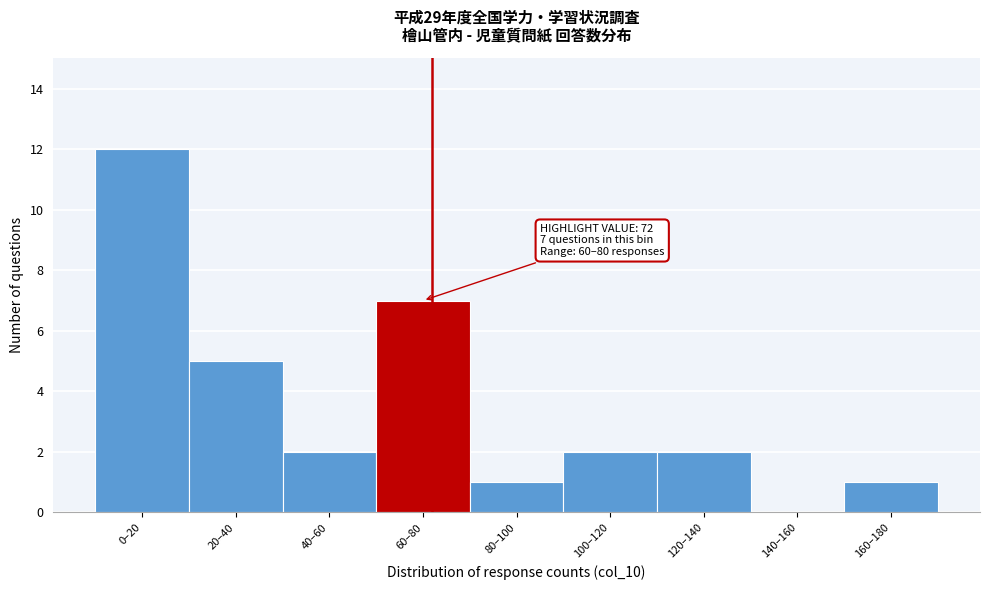

Reading left to right, what are all the values shown in this chart?

0–20=12	20–40=5	40–60=2	60–80=7	80–100=1	100–120=2	120–140=2	140–160=0	160–180=1